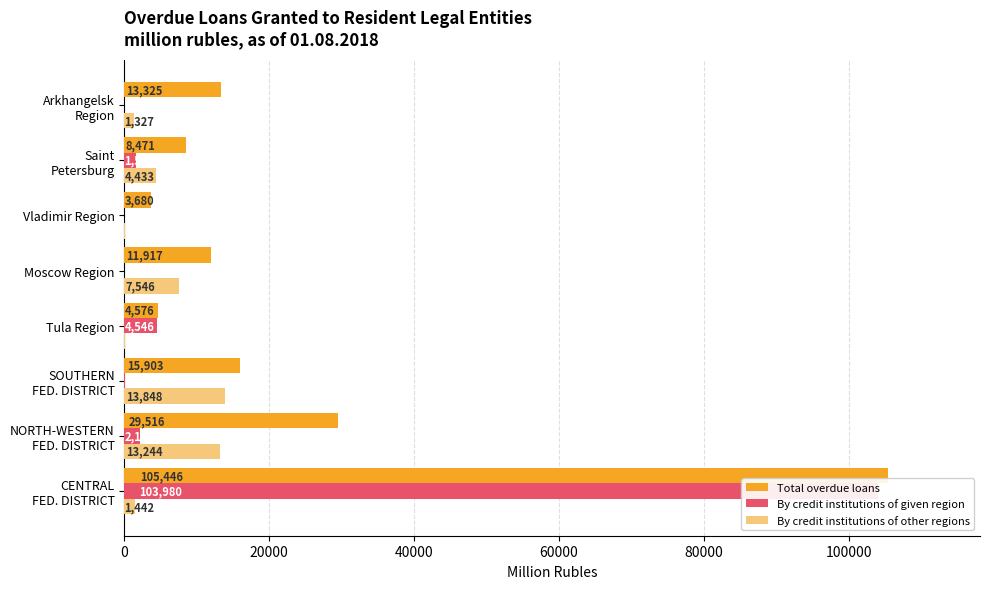

What is the sum of the Total overdue loans values at 80000 and 0?

117363